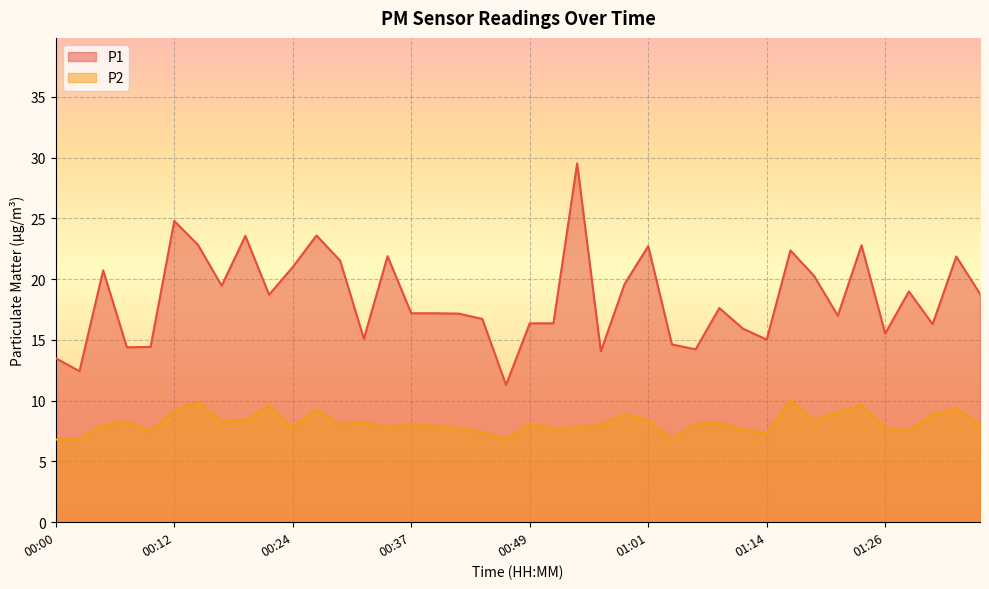

Which label corresponds to the largest value in the chart?

00:54